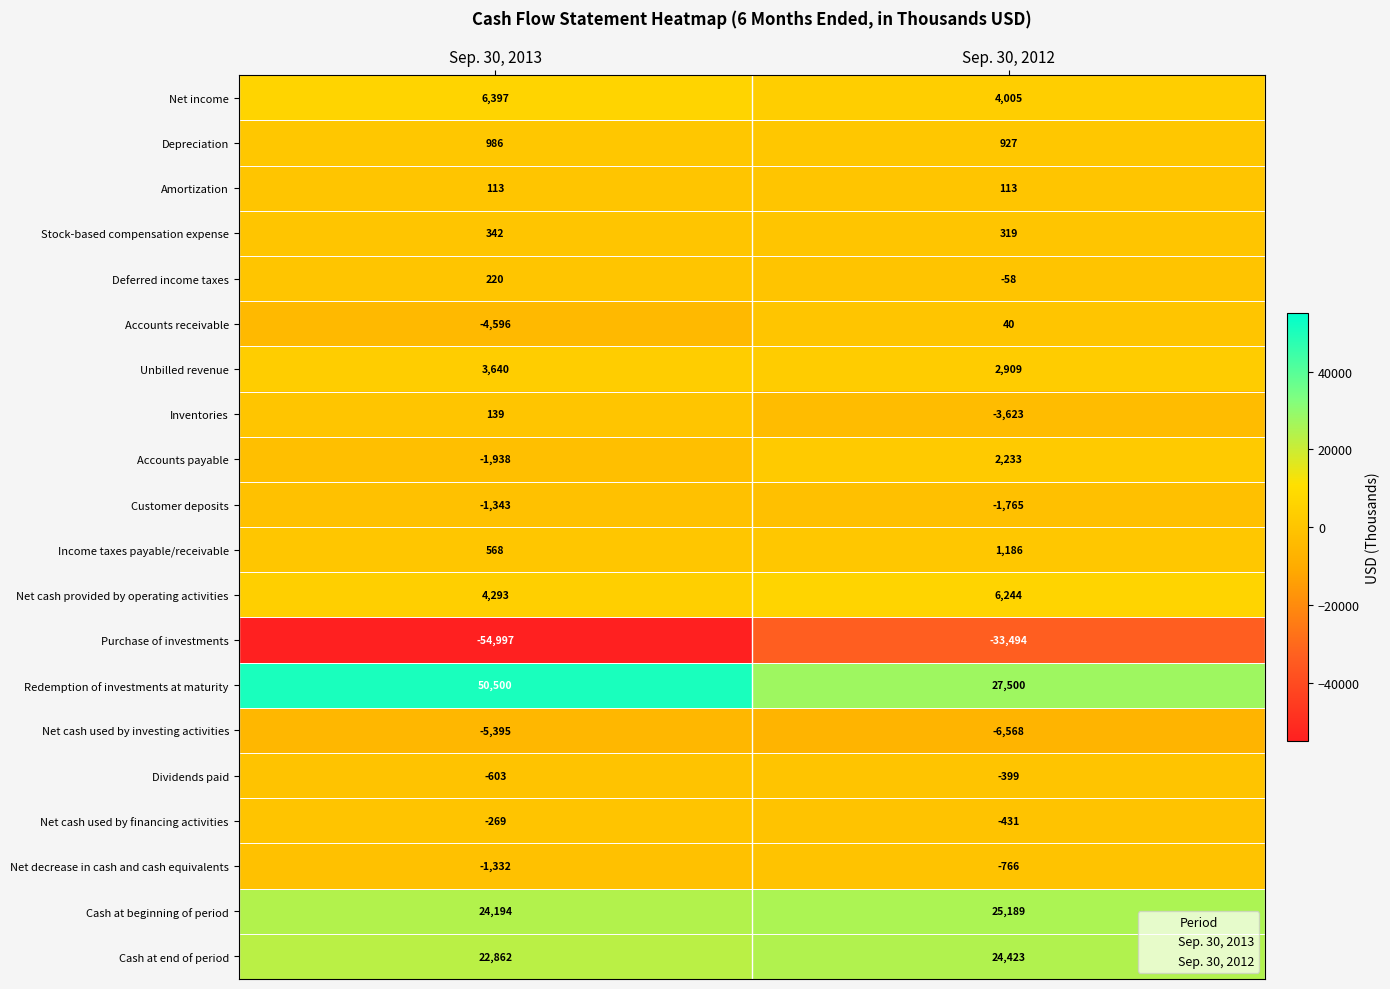

At how many categories does at least one series exceed 29227?

1